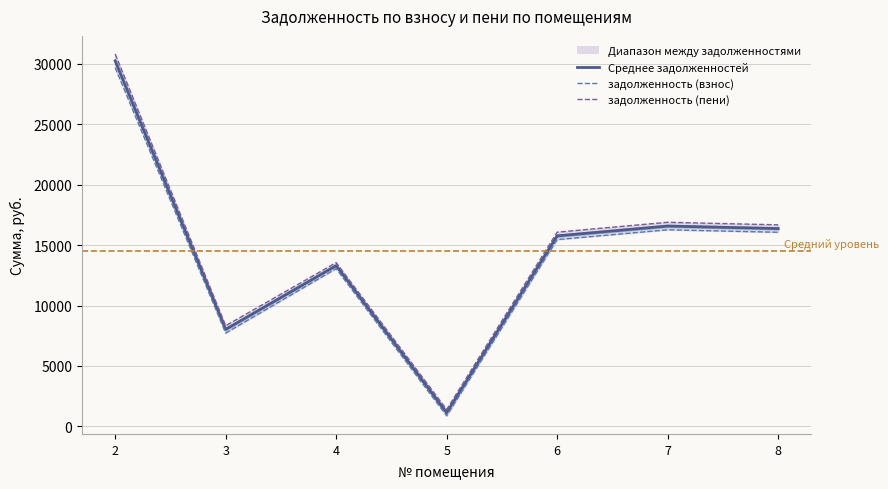

Read the задолженность (взнос) value at 5.

874.2